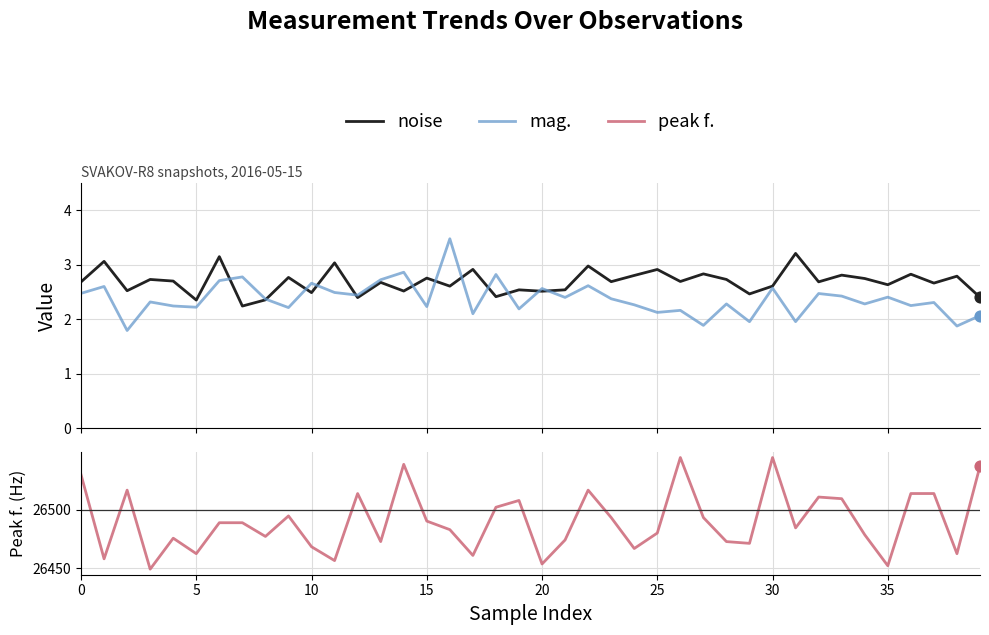

What are all the series names shown in the legend?

noise, mag., peak f.